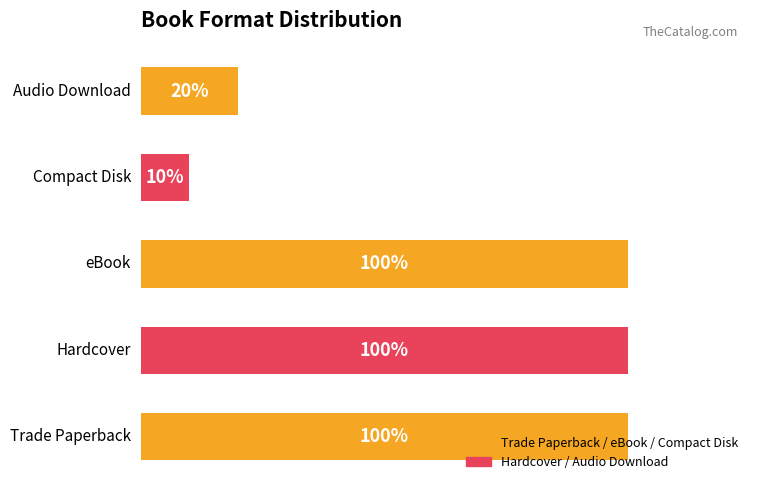

Are the bars horizontal?

Yes